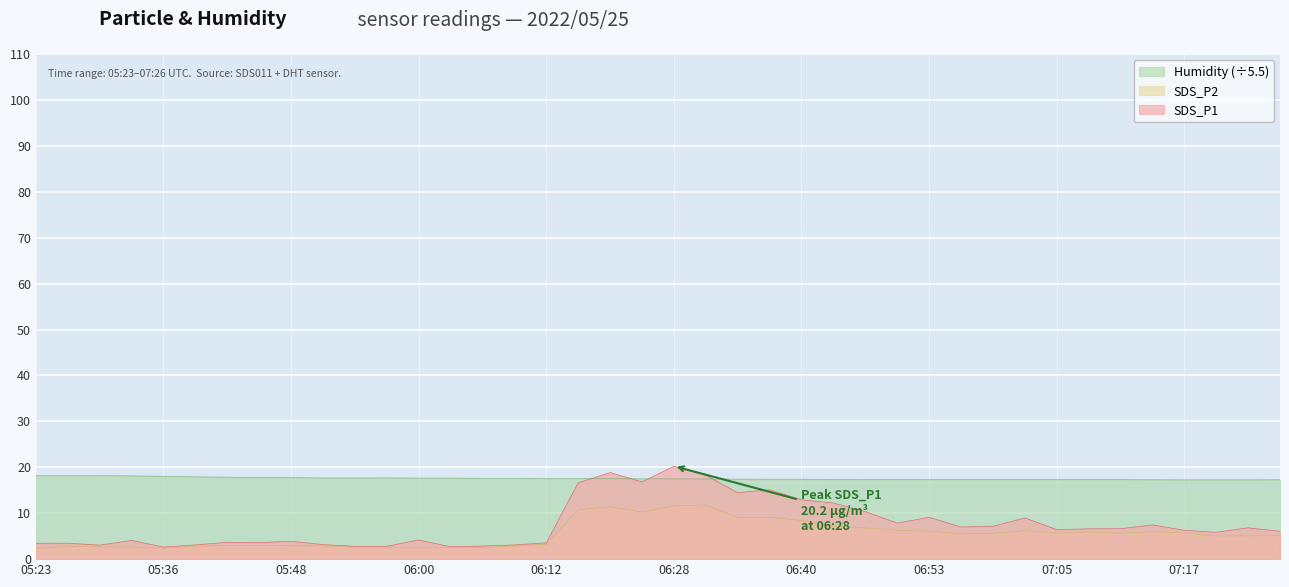

At which category is the sum across all series the highest?

06:28